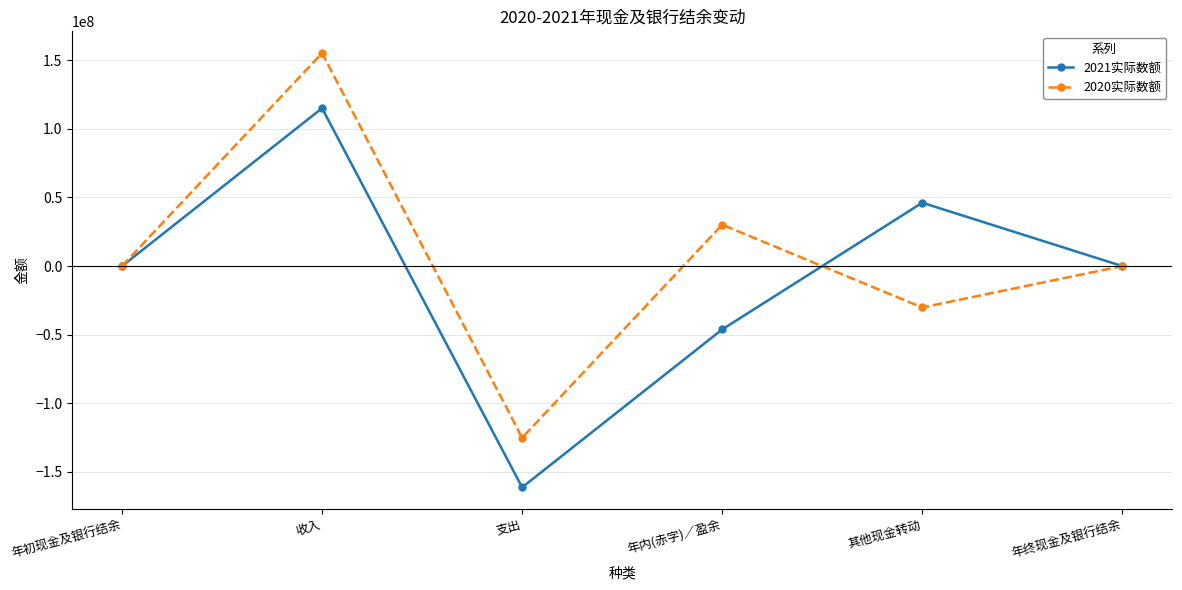

The value of 2021实际数额 at 年内(赤字)／盈余 is -46148798. True or false?

True